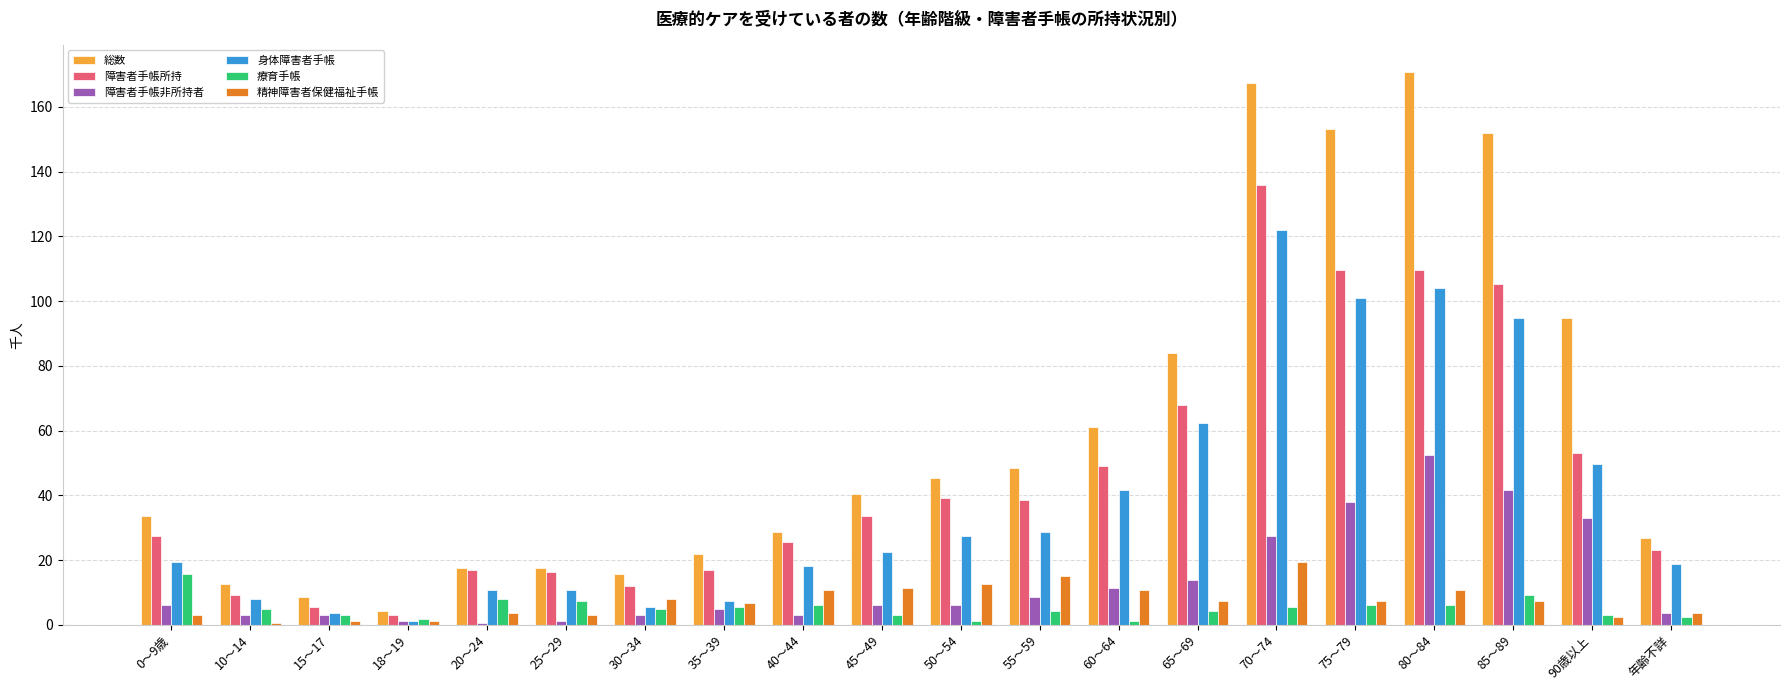

Does the chart contain stacked bars?

No